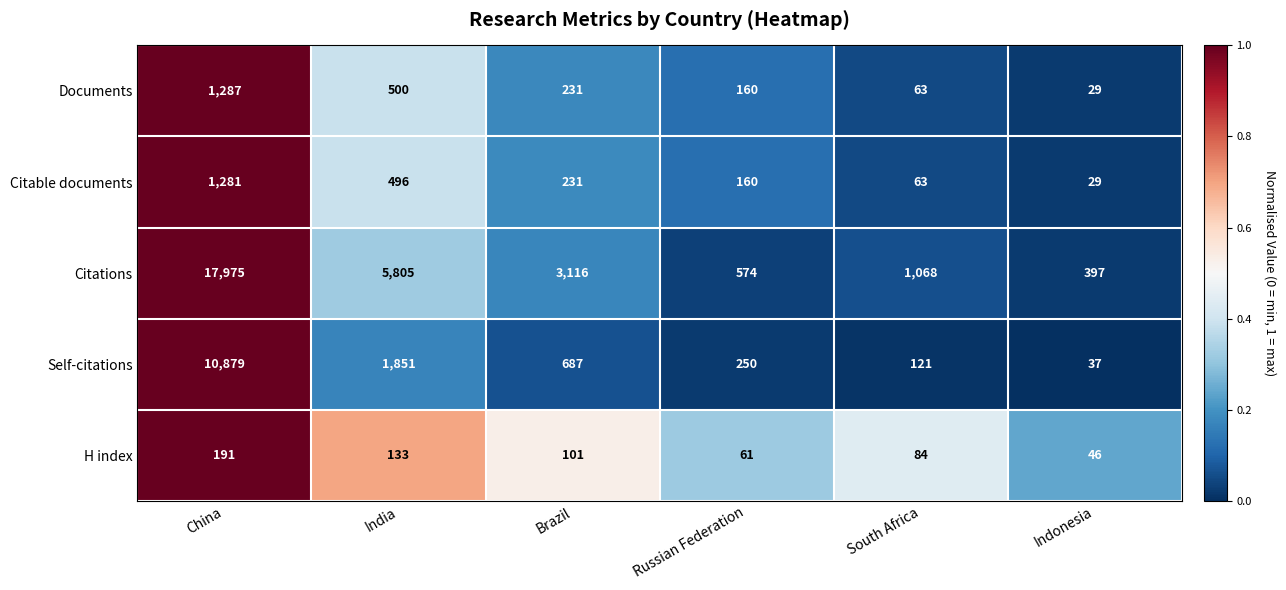

What is the difference between the second highest and second lowest values in the Self-citations series?

1730